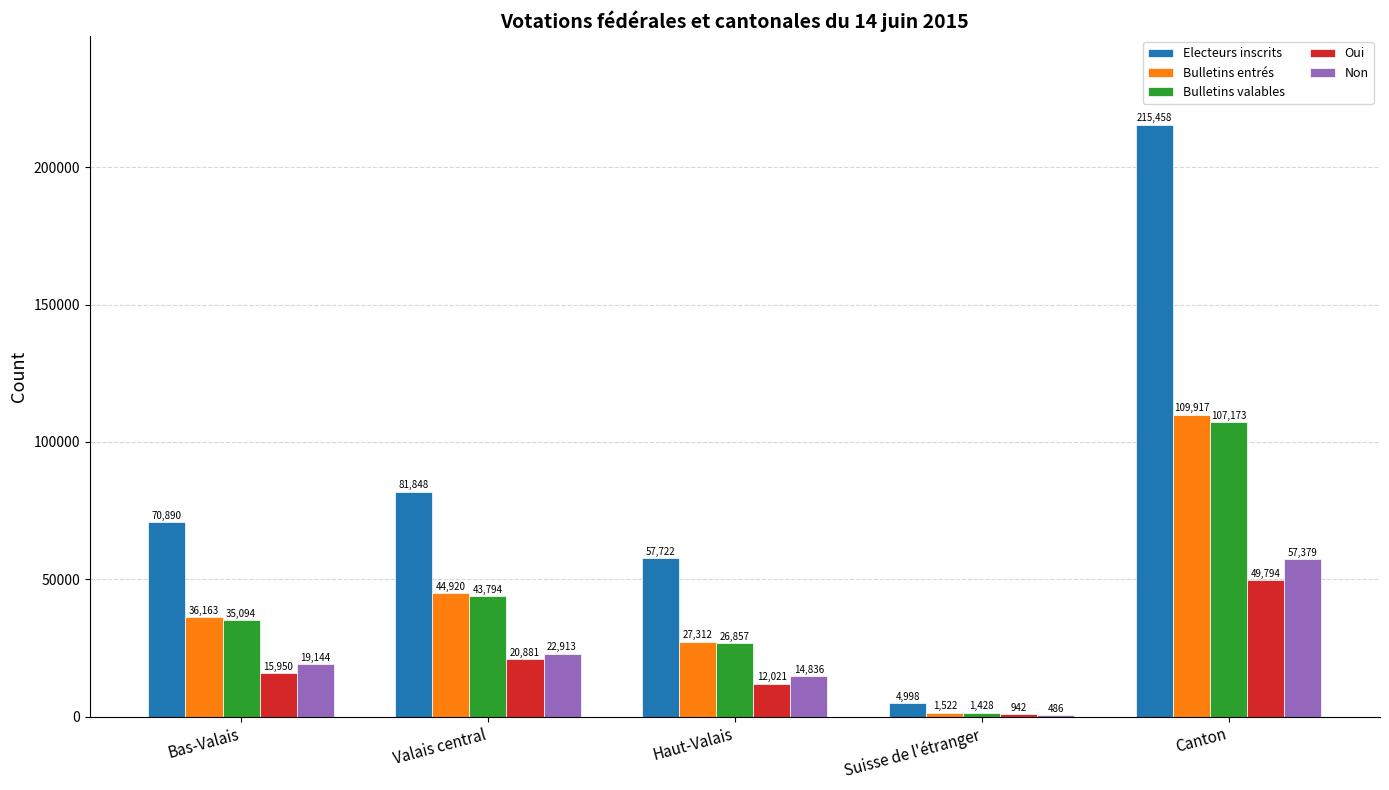

How many groups of bars are there?

5